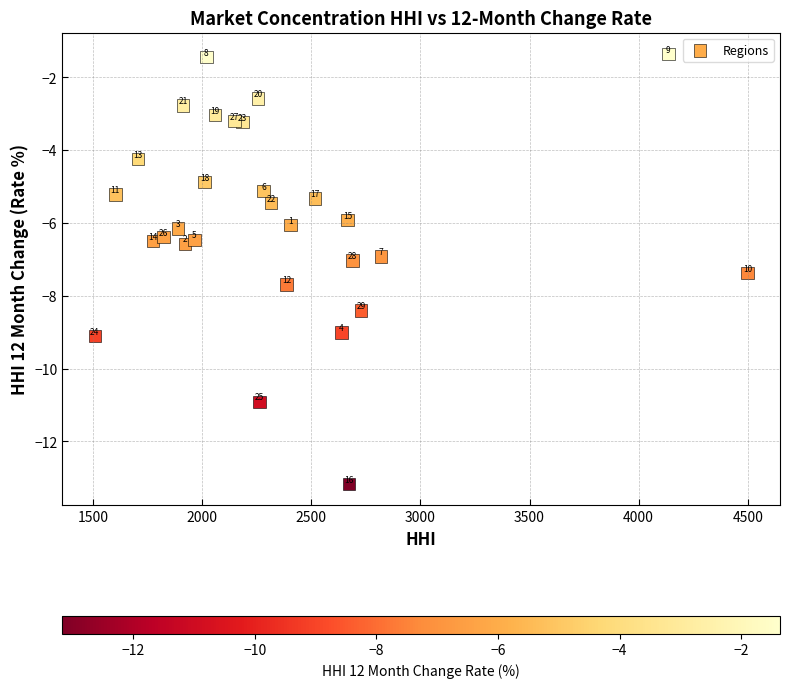

What is the range of Y values (max minus min)?

11.8